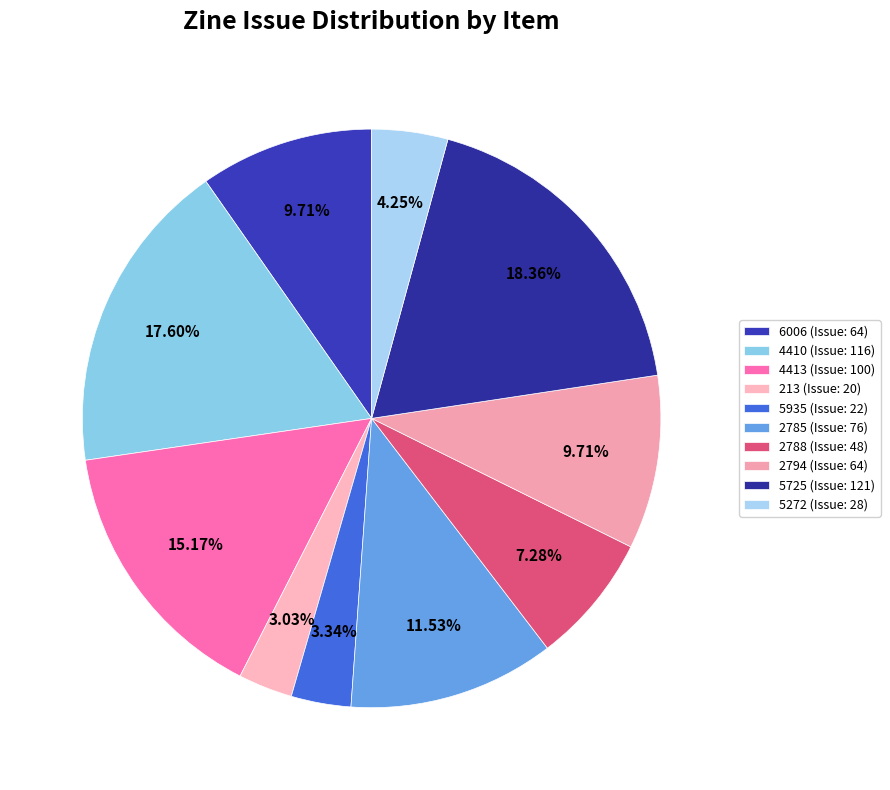

To the nearest percent, what is the average slice percentage?

10%